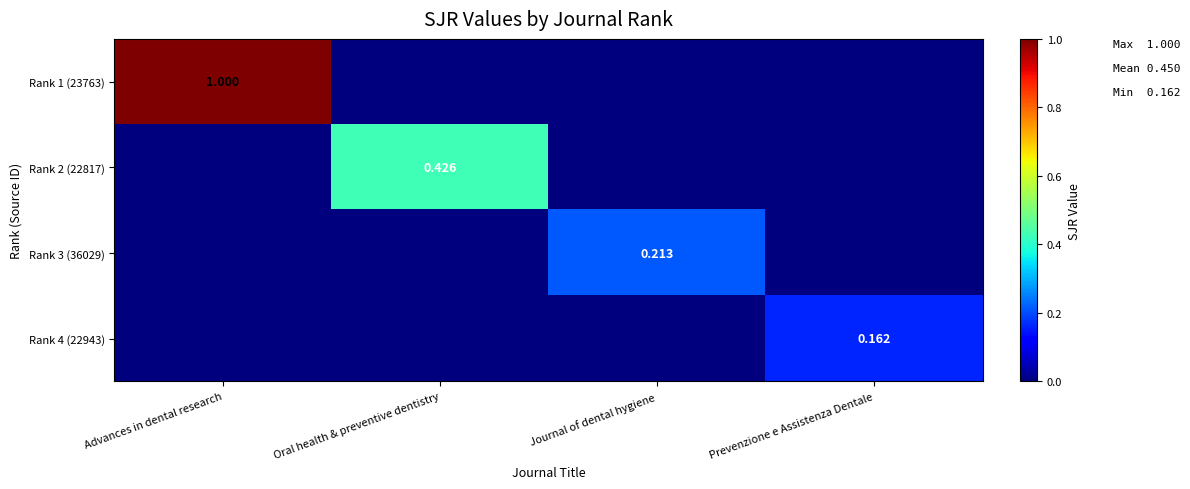

What is the difference between the maximum and minimum values in the Rank 1 (23763) series?

1.0